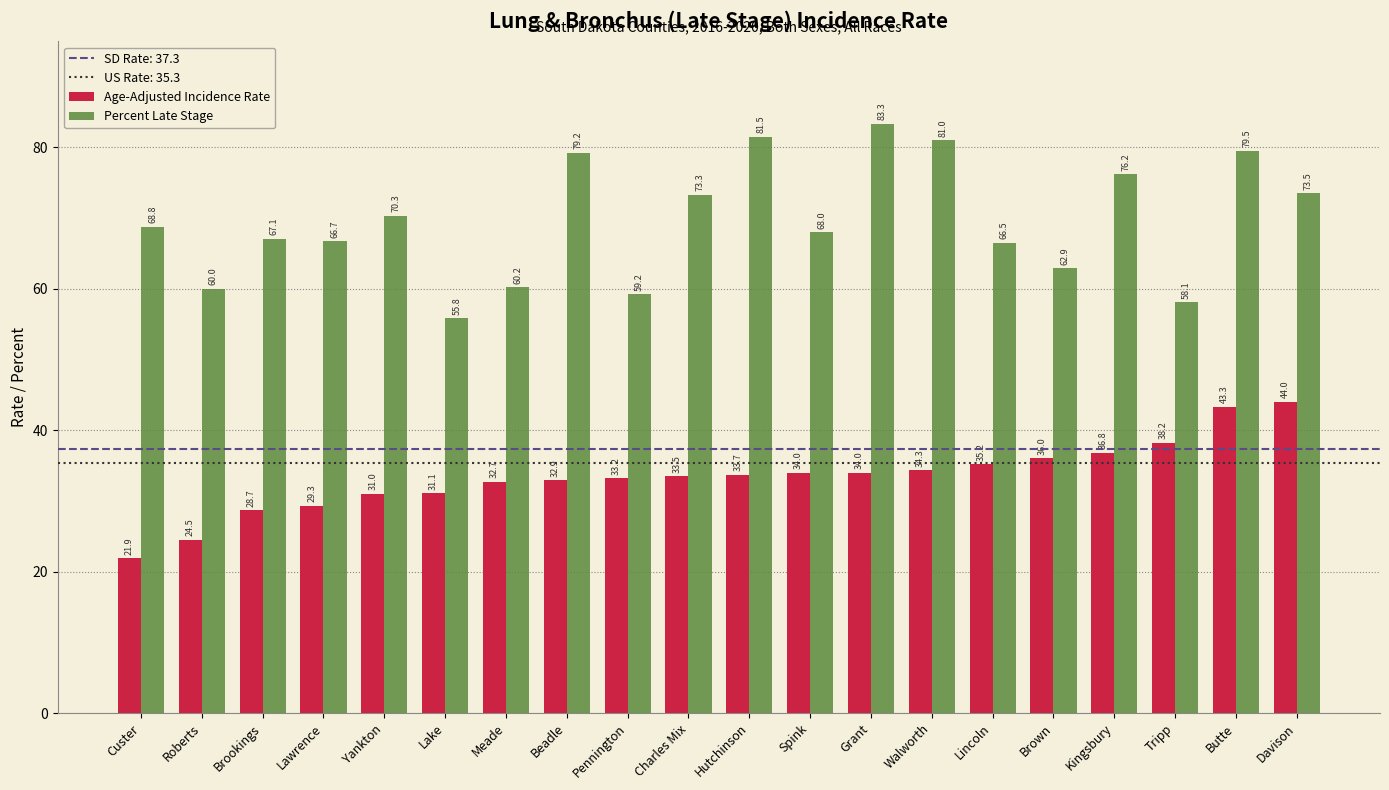

The Percent Late Stage series shows 20.2 at Roberts. True or false?

False